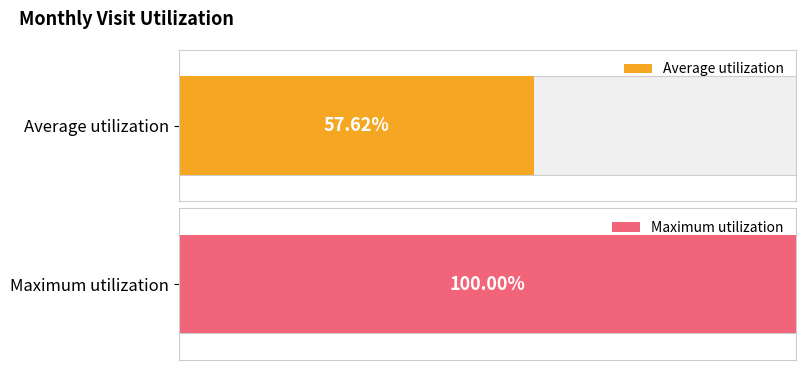

Is it true that the value at 2023-12 is 53?

False